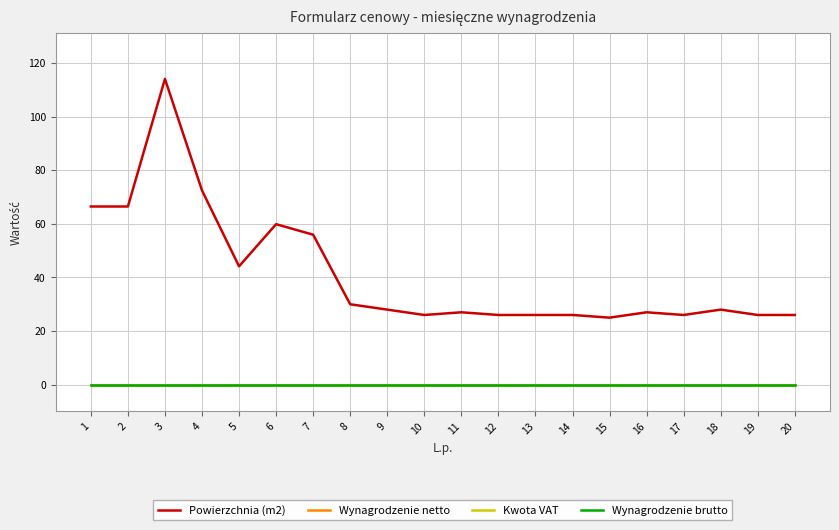

Is this an area chart (filled region under the line)?

No